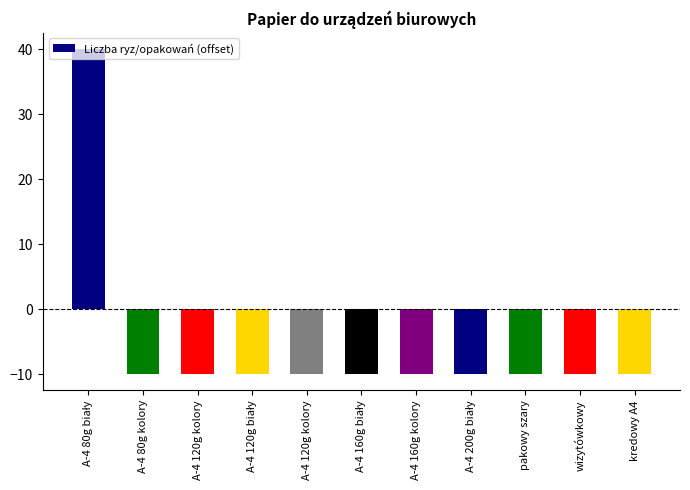

Reading left to right, list all the values displayed in this chart.

A-4 80g biały=40	A-4 80g kolory=-10	A-4 120g kolory=-10	A-4 120g biały=-10	A-4 120g kolory=-10	A-4 160g biały=-10	A-4 160g kolory=-10	A-4 200g biały=-10	pakowy szary=-10	wizytówkowy=-10	kredowy A4=-10